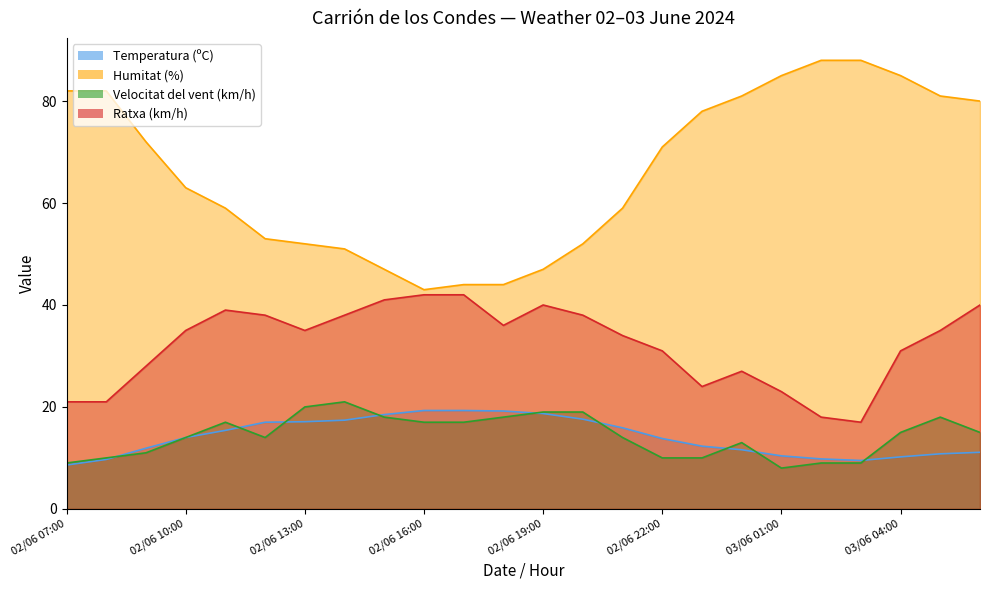

What is the difference between the highest and lowest values at 02/06 12:00?

39.0